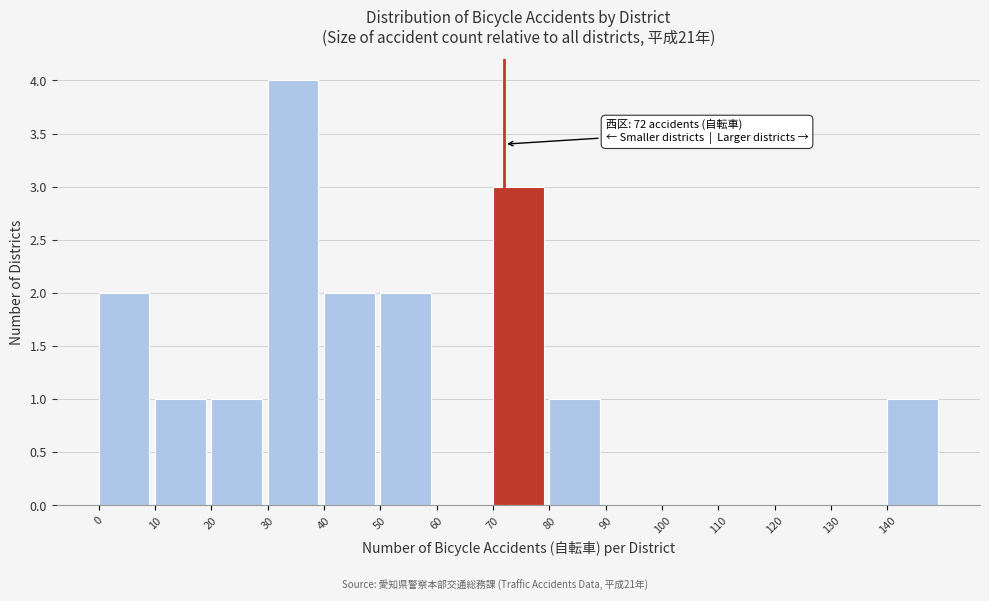

Over which range of the x-axis is the bar tallest?

30 to 40